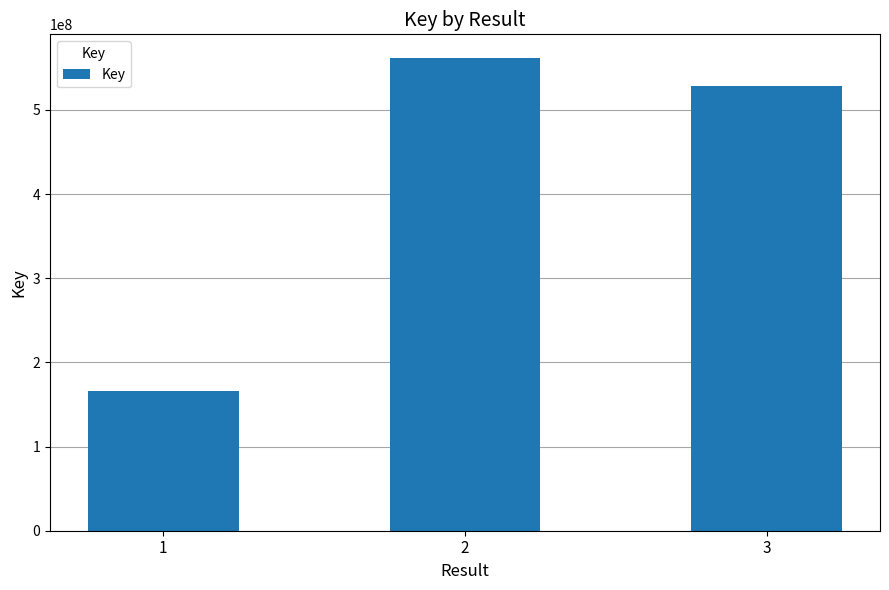

Between 2 and 1, which is larger?

2